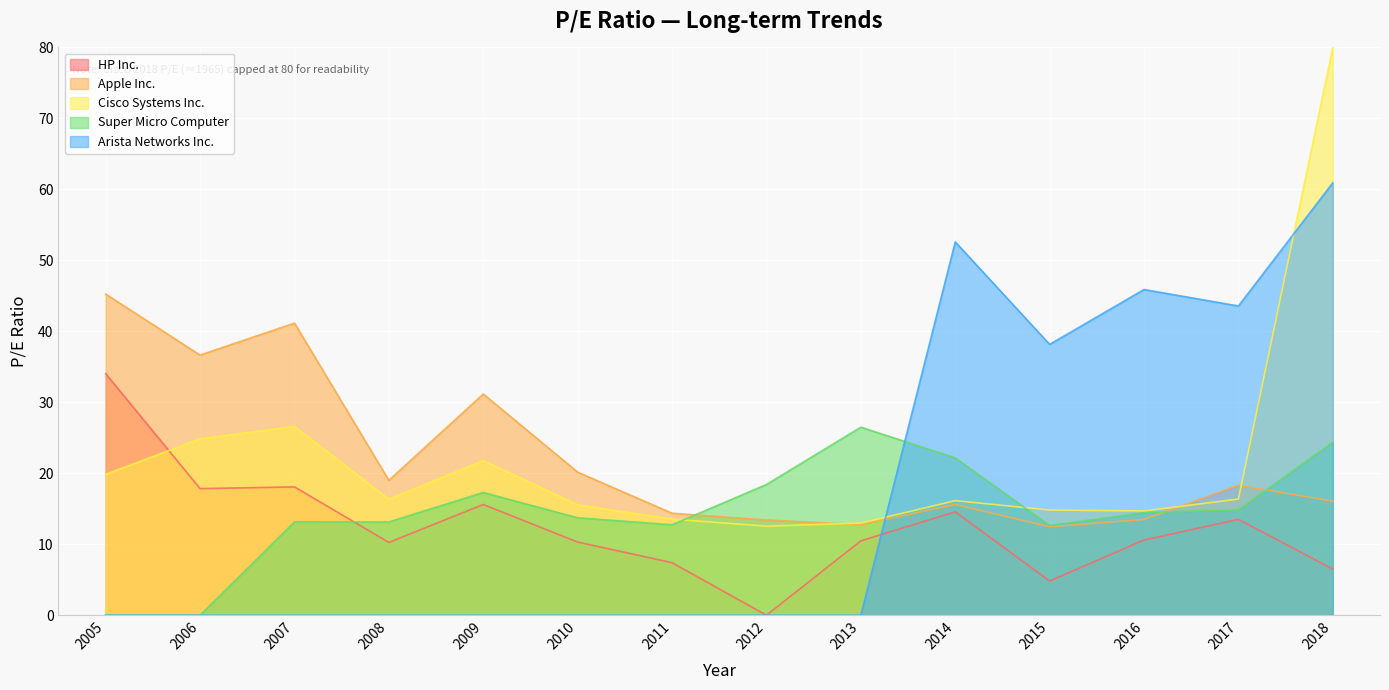

How many values in the Arista Networks Inc. series exceed 0?

5